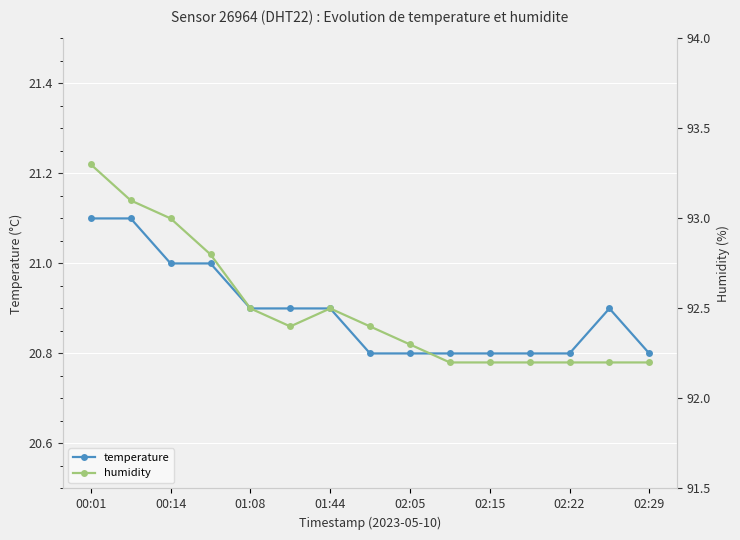

True or false: temperature and humidity cross at least once.

False